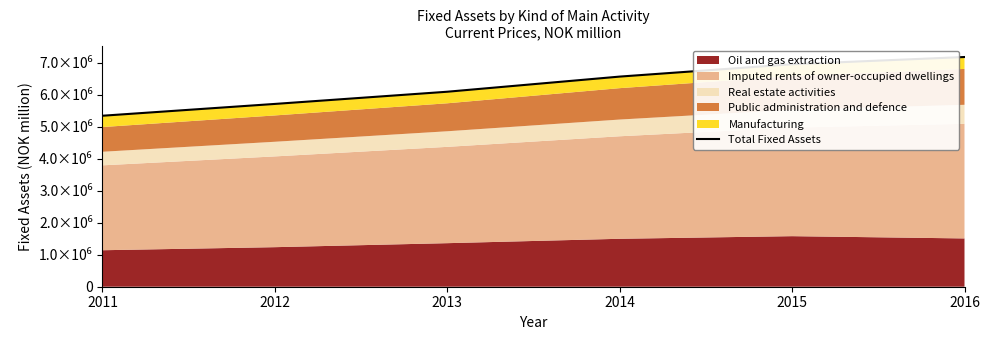

What is the ratio of the value at 2014 to the value at 2011?

1.2